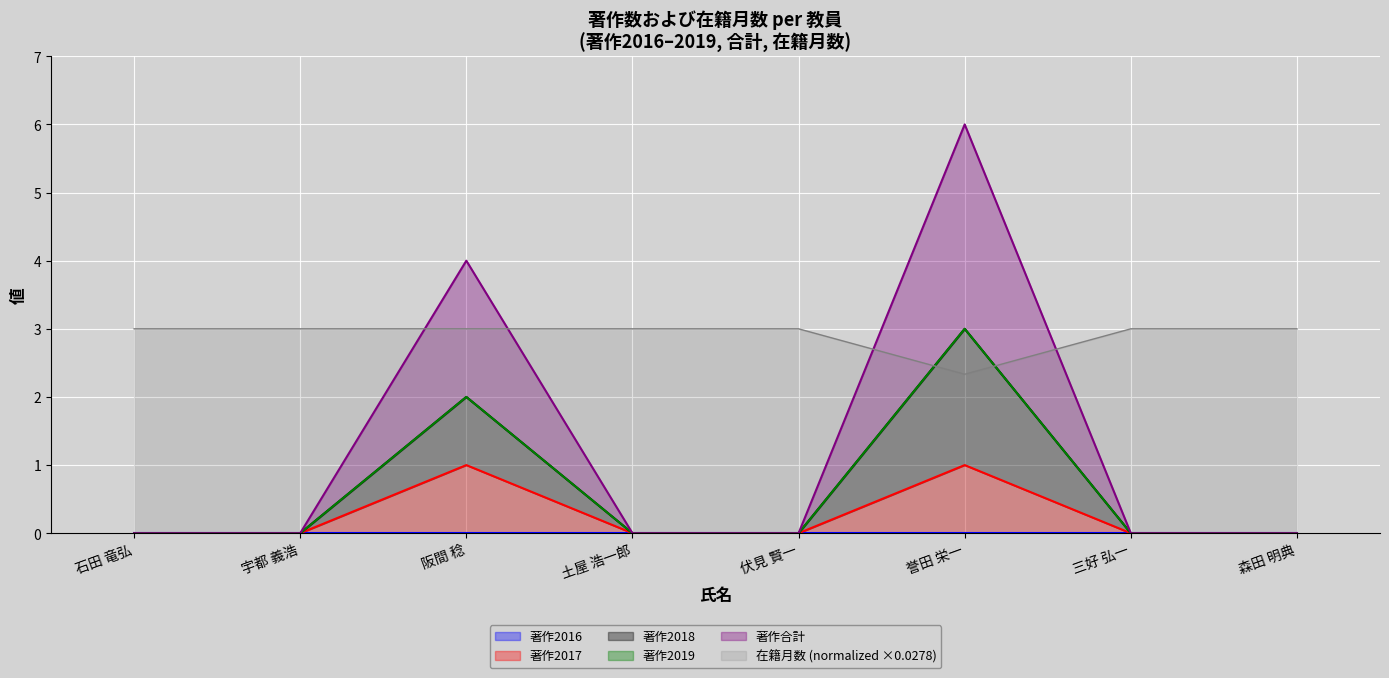

At which label is 著作2018 closest to 1?

石田 竜弘